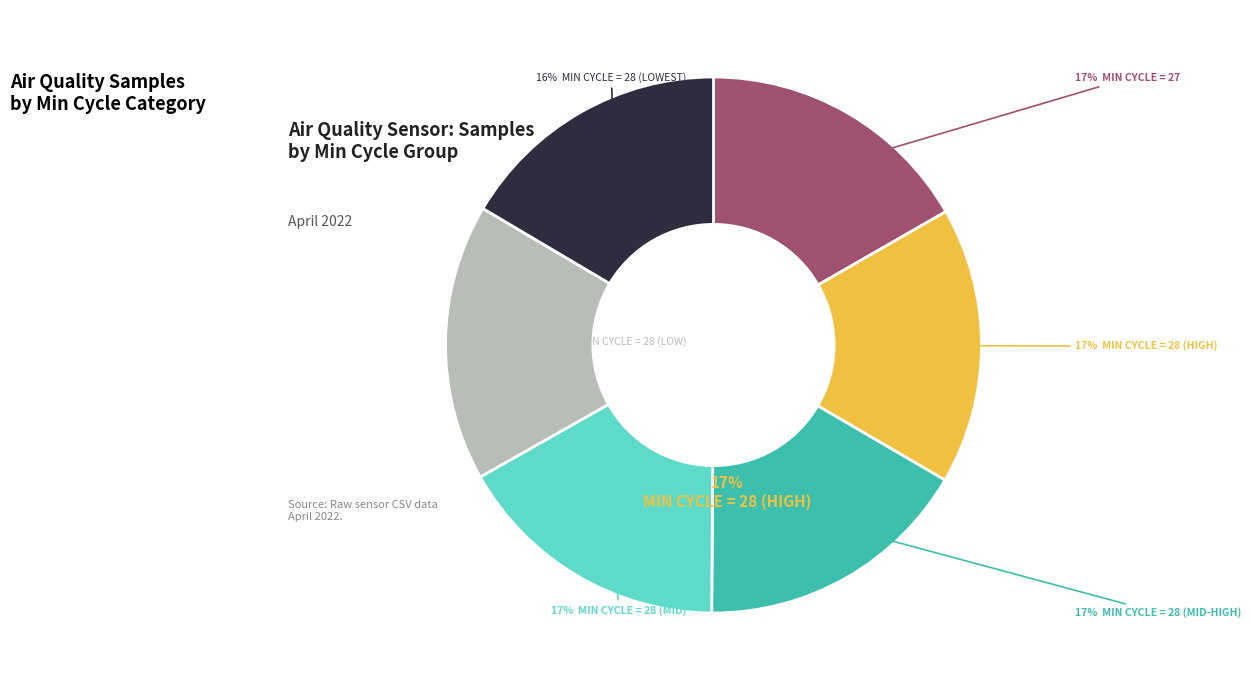

What is the total percentage of 27 and 28?

33.3%